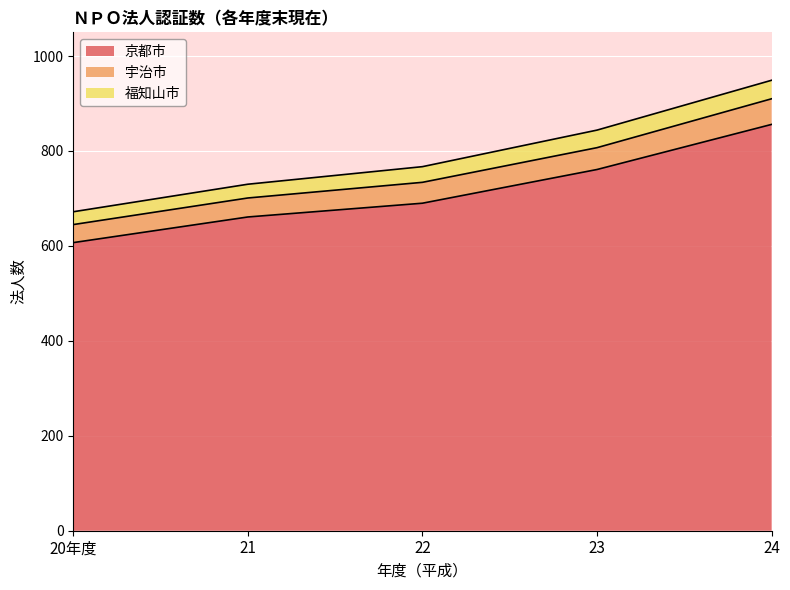

True or false: 宇治市 has more than 1 points higher than both neighbors.

False